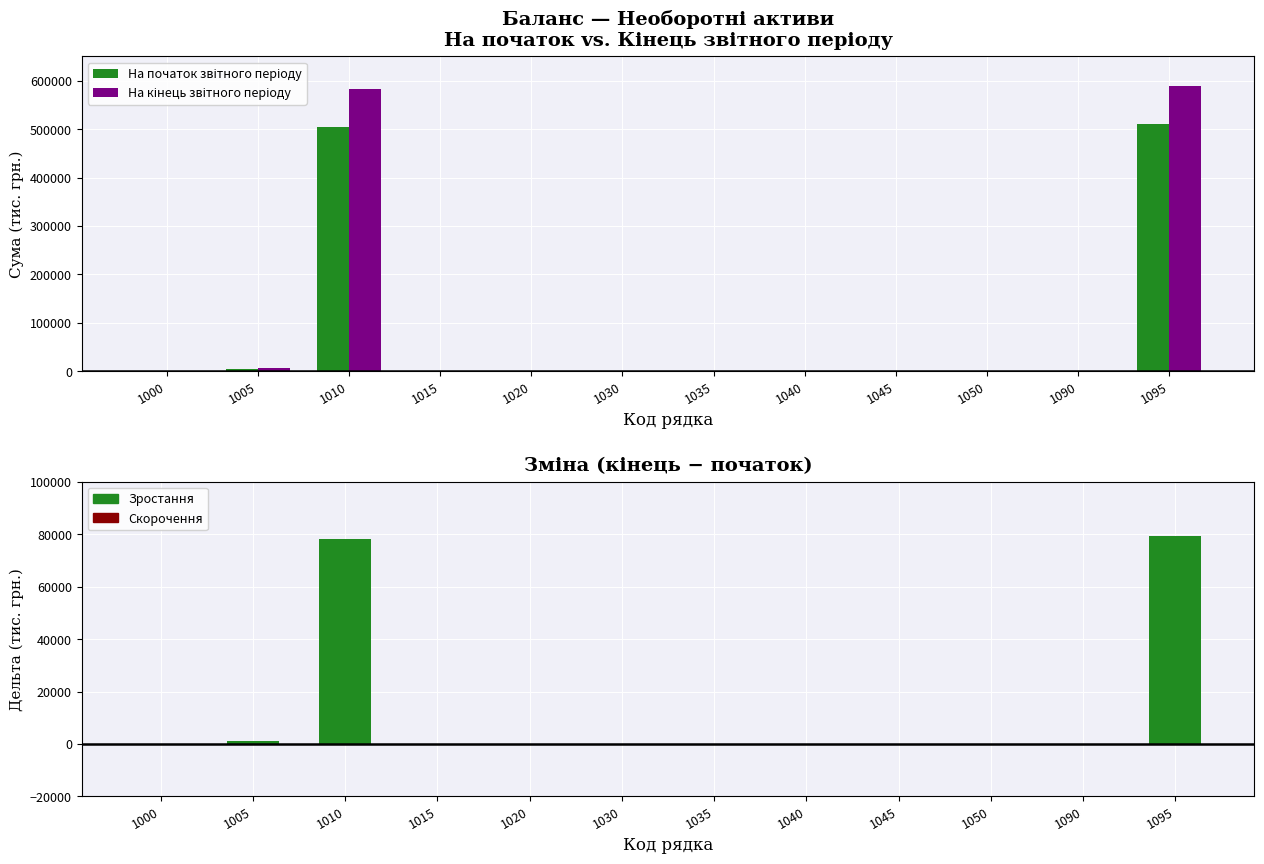

Are the bars horizontal?

No